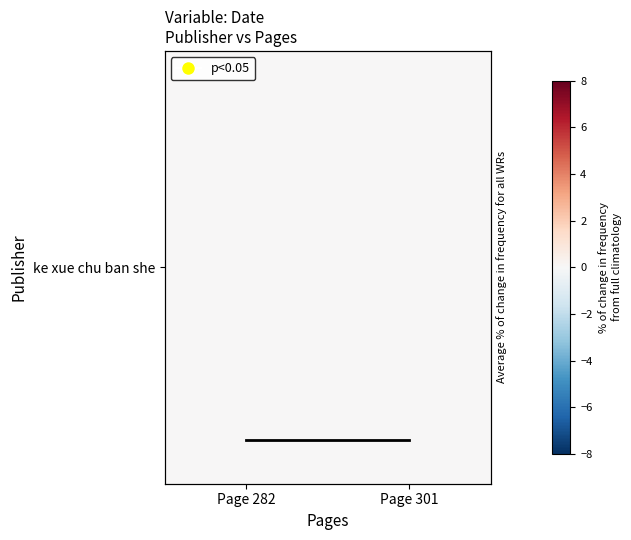

Which label corresponds to the largest value in the chart?

Page 282